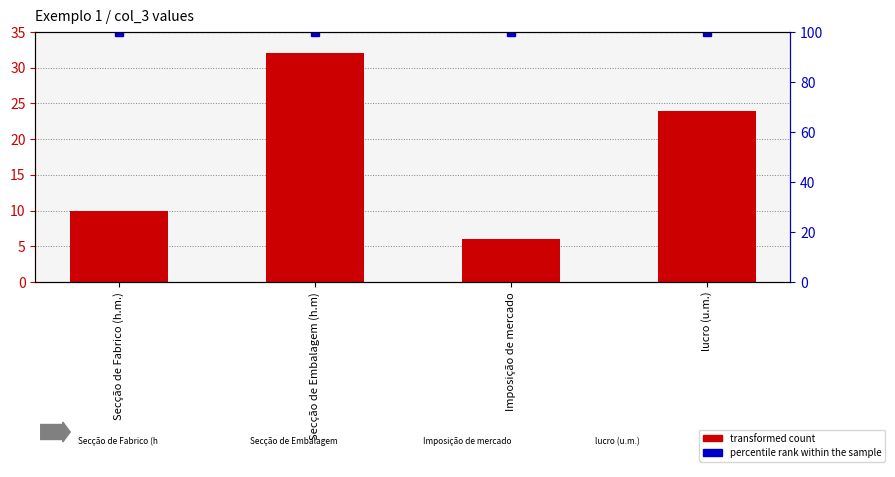

What position from the left is Secção de Fabrico (h.m.)?

1